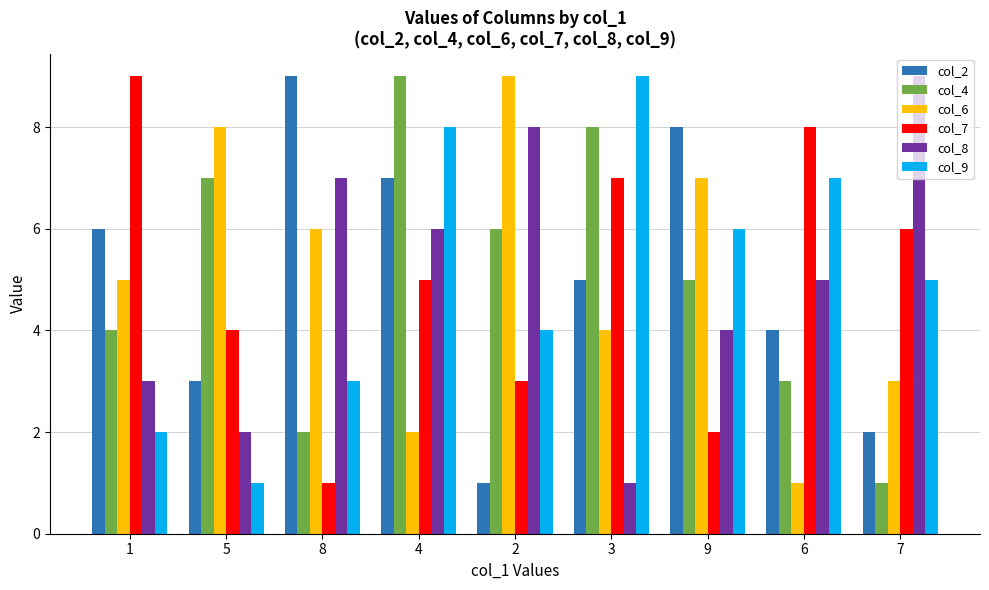

How many bars are there in each group?

6